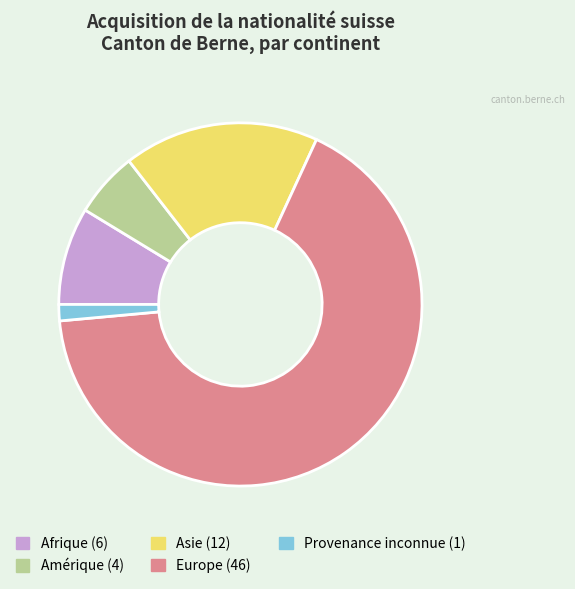

Is there any slice that represents more than half of the pie?

Yes